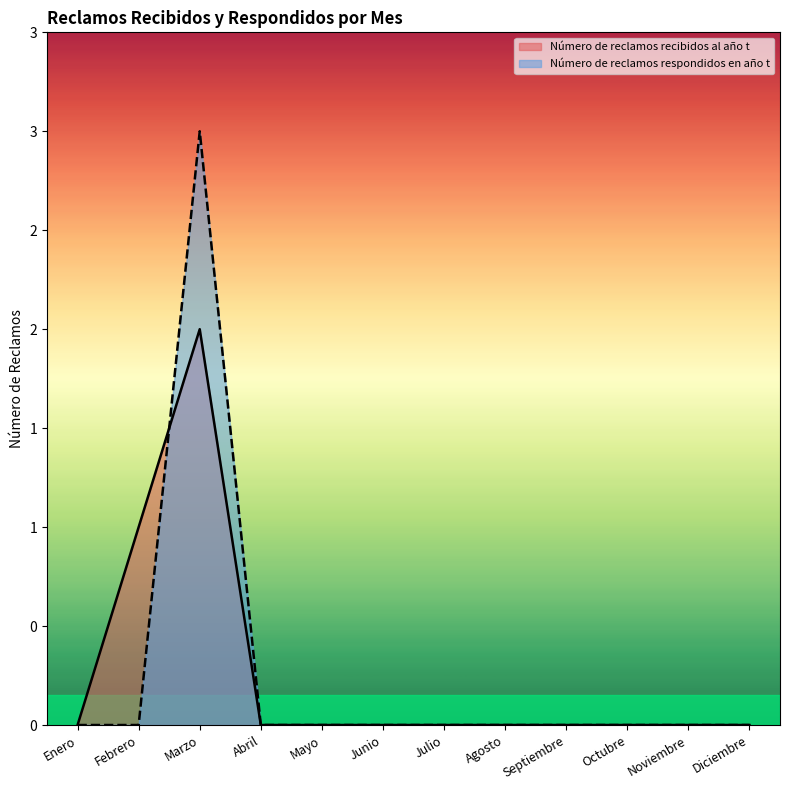

How many categories are shown in the chart?

12